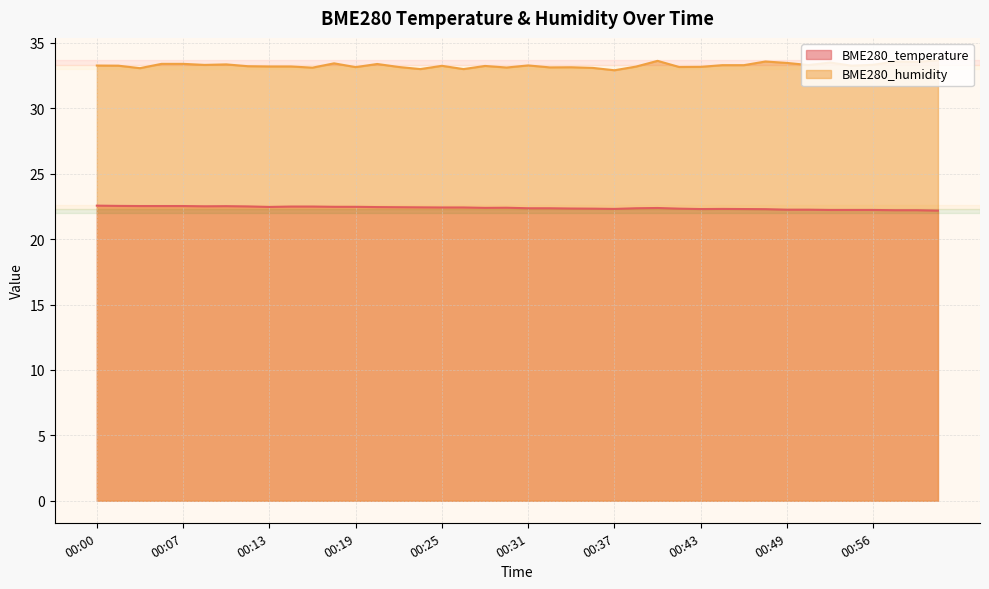

The value of BME280_humidity at 00:07 is 47.6. True or false?

False